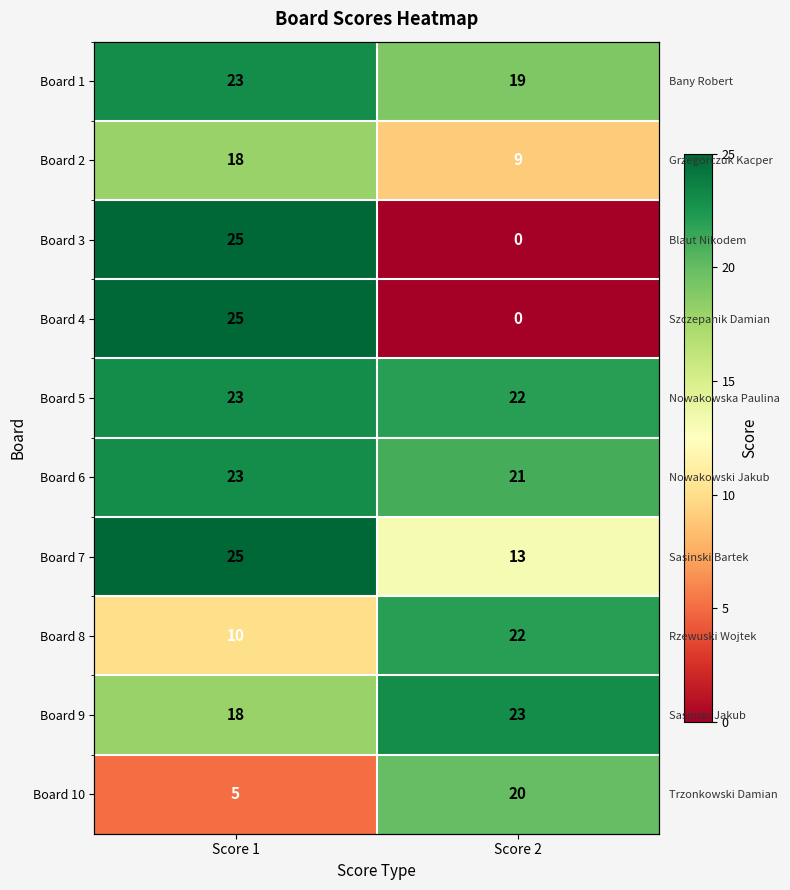

Which category has the highest value across all series?

Score 1